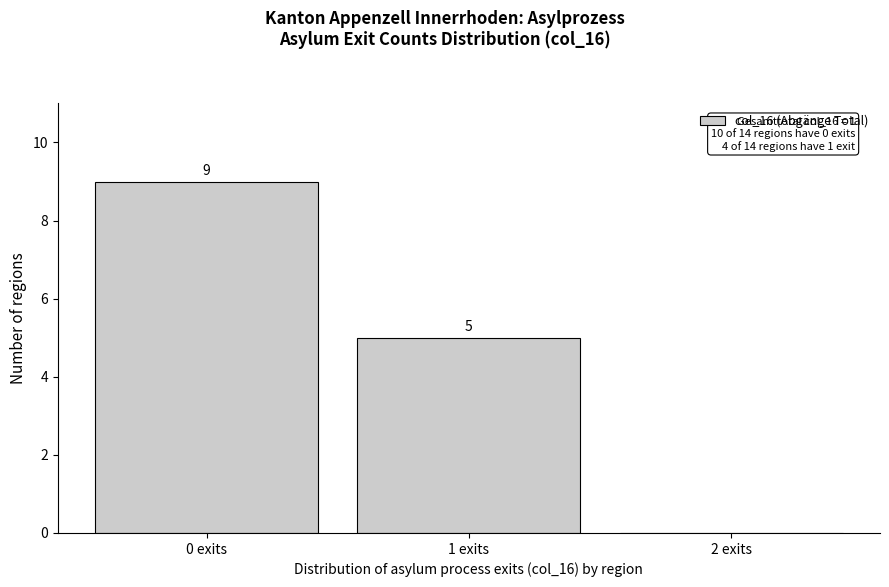

Over which range of the x-axis is the bar tallest?

-0.5 to 0.5